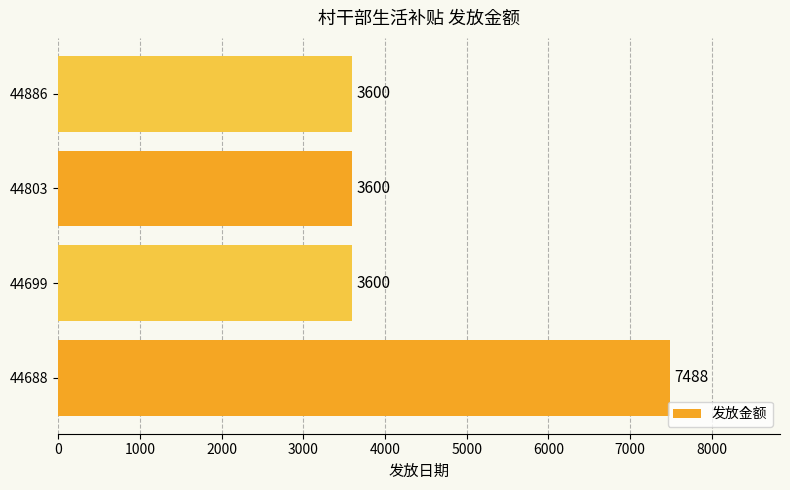

Does the chart contain any negative values?

No